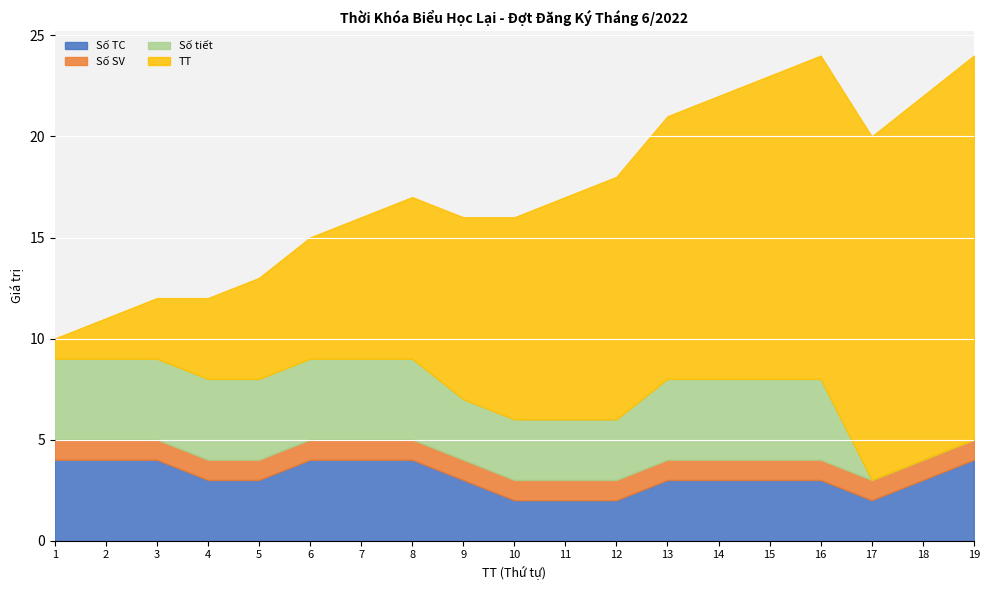

Which has a higher value, 3 or 1?

3